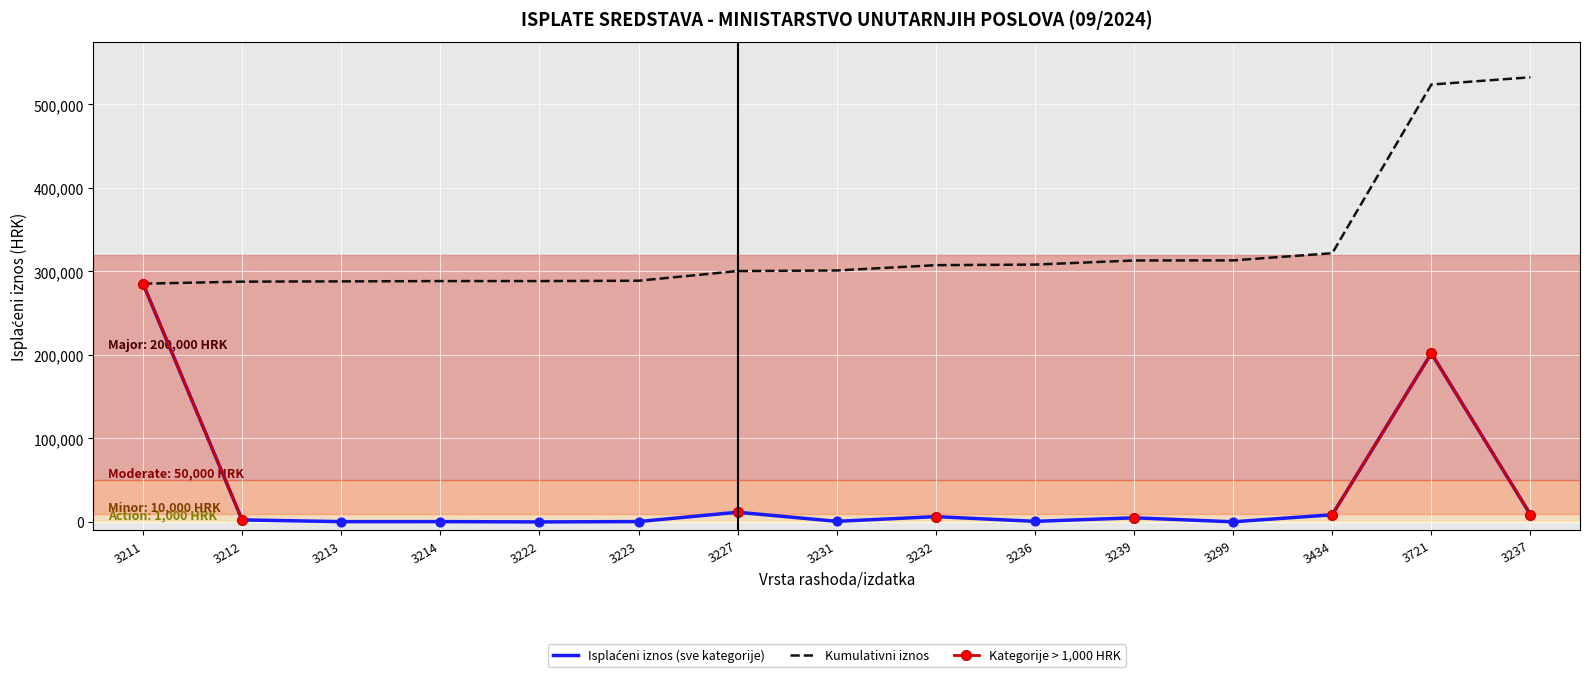

Which series reaches the maximum Y coordinate?

Kumulativni iznos